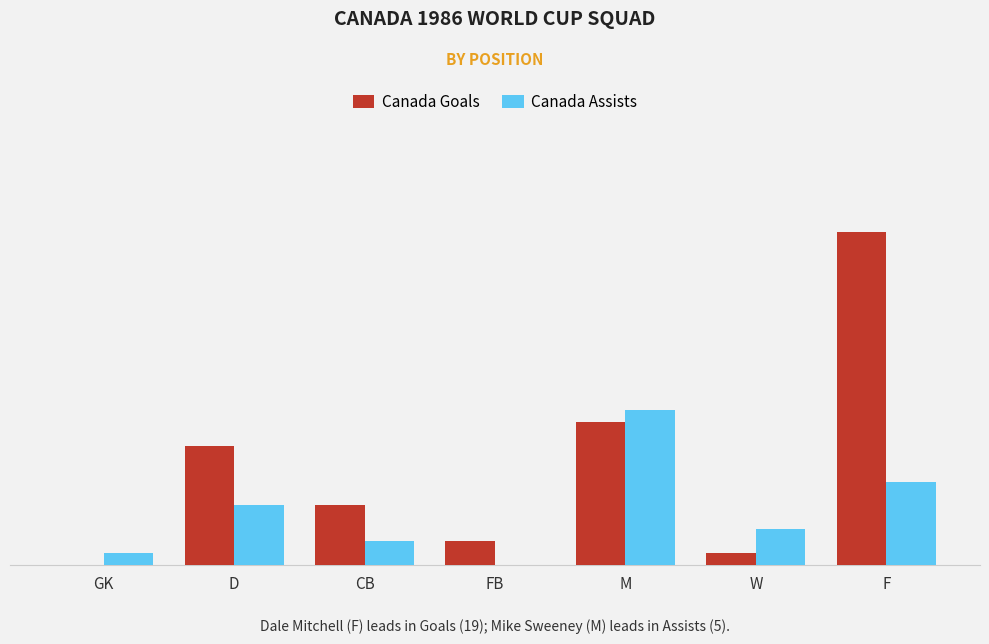

Which series has the largest range (max minus min)?

Canada Goals